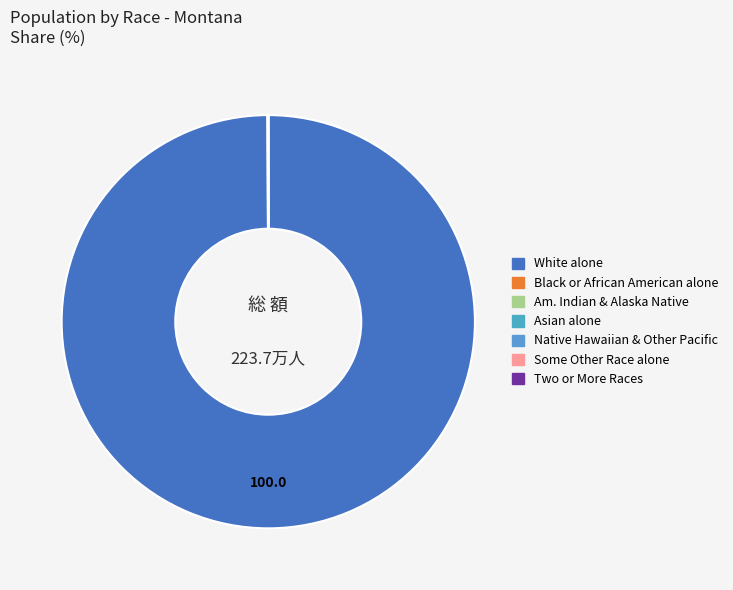

To the nearest percent, what is the average slice percentage?

14%